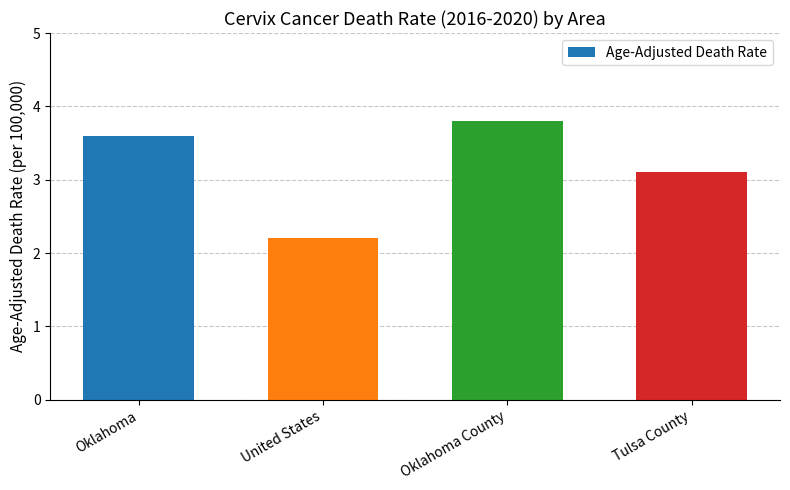

What is the minimum value shown in the chart?

2.2